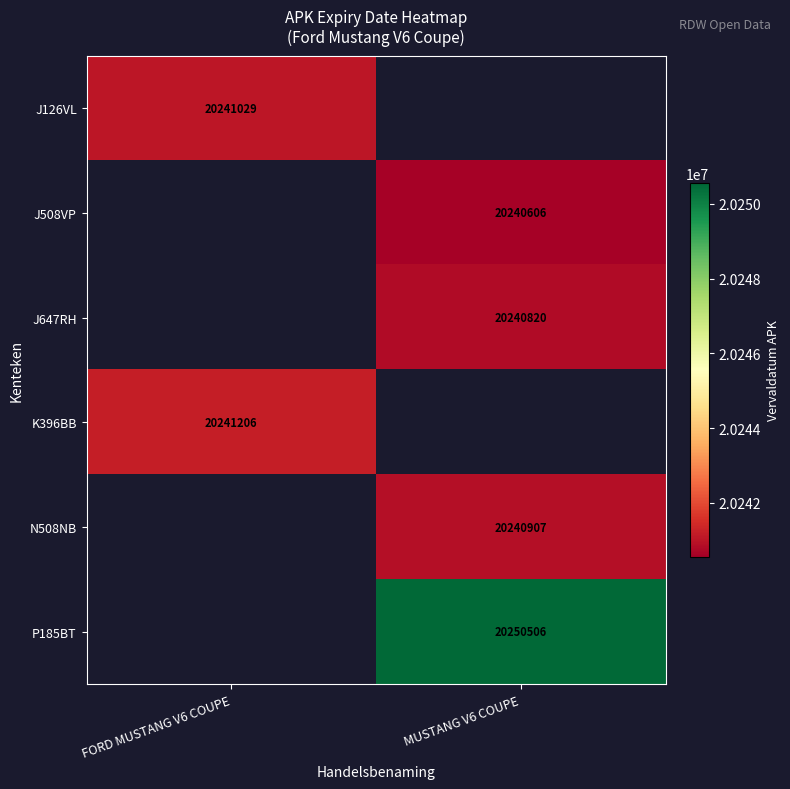

The J126VL series shows 34471974 at FORD MUSTANG V6 COUPE. True or false?

False